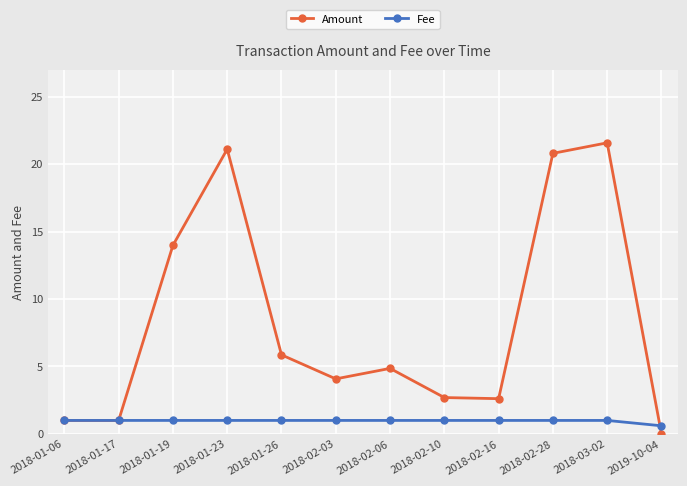

Is this an area chart (filled region under the line)?

No